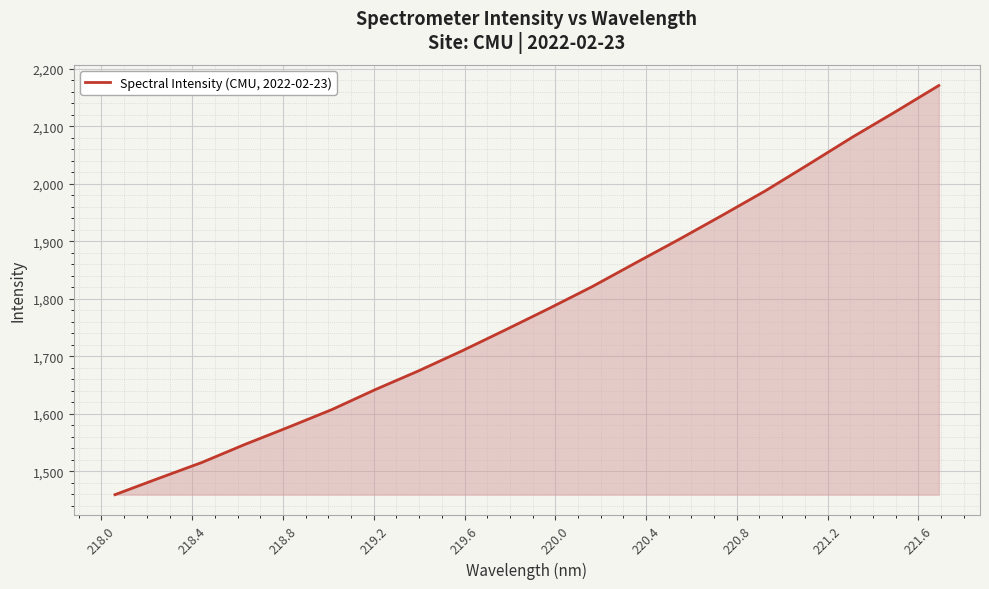

What is the smallest value displayed?

1459.7